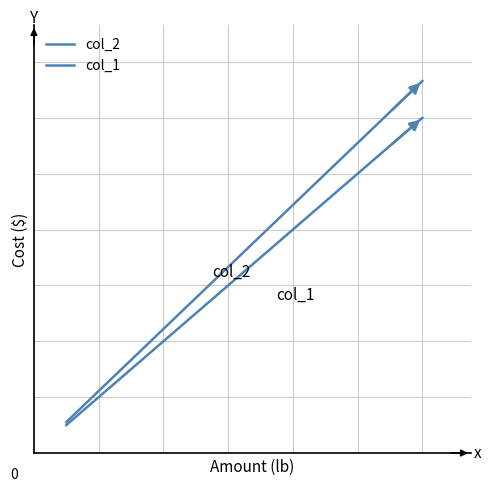

True or false: col_1 and col_2 cross at least once.

False